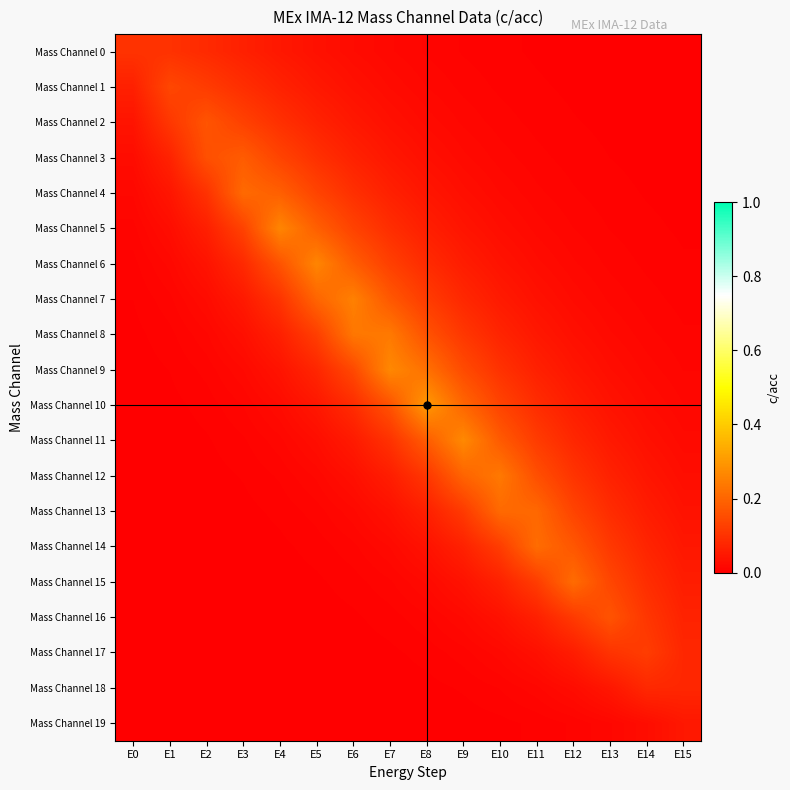

Reading left to right, list all the values displayed in this chart.

Mass Channel 0: E0=0.1	E1=0.1	E2=0.1	E3=0.1	E4=0.0	E5=0.0	E6=0.0	E7=0.0	E8=0.0	E9=0.0	E10=0.0	E11=0.0	E12=0.0	E13=0.0	E14=0.0	E15=0.0
Mass Channel 1: E0=0.1	E1=0.1	E2=0.1	E3=0.1	E4=0.1	E5=0.0	E6=0.0	E7=0.0	E8=0.0	E9=0.0	E10=0.0	E11=0.0	E12=0.0	E13=0.0	E14=0.0	E15=0.0
Mass Channel 2: E0=0.0	E1=0.1	E2=0.2	E3=0.1	E4=0.1	E5=0.1	E6=0.0	E7=0.0	E8=0.0	E9=0.0	E10=0.0	E11=0.0	E12=0.0	E13=0.0	E14=0.0	E15=0.0
Mass Channel 3: E0=0.0	E1=0.1	E2=0.2	E3=0.2	E4=0.1	E5=0.1	E6=0.1	E7=0.0	E8=0.0	E9=0.0	E10=0.0	E11=0.0	E12=0.0	E13=0.0	E14=0.0	E15=0.0
Mass Channel 4: E0=0.0	E1=0.0	E2=0.1	E3=0.2	E4=0.2	E5=0.1	E6=0.1	E7=0.1	E8=0.0	E9=0.0	E10=0.0	E11=0.0	E12=0.0	E13=0.0	E14=0.0	E15=0.0
Mass Channel 5: E0=0.0	E1=0.0	E2=0.1	E3=0.1	E4=0.3	E5=0.2	E6=0.1	E7=0.1	E8=0.1	E9=0.0	E10=0.0	E11=0.0	E12=0.0	E13=0.0	E14=0.0	E15=0.0
Mass Channel 6: E0=0.0	E1=0.0	E2=0.0	E3=0.1	E4=0.2	E5=0.3	E6=0.2	E7=0.1	E8=0.1	E9=0.1	E10=0.0	E11=0.0	E12=0.0	E13=0.0	E14=0.0	E15=0.0
Mass Channel 7: E0=0.0	E1=0.0	E2=0.0	E3=0.1	E4=0.1	E5=0.2	E6=0.3	E7=0.2	E8=0.1	E9=0.1	E10=0.1	E11=0.0	E12=0.0	E13=0.0	E14=0.0	E15=0.0
Mass Channel 8: E0=0.0	E1=0.0	E2=0.0	E3=0.0	E4=0.1	E5=0.1	E6=0.2	E7=0.2	E8=0.2	E9=0.1	E10=0.1	E11=0.0	E12=0.0	E13=0.0	E14=0.0	E15=0.0
Mass Channel 9: E0=0.0	E1=0.0	E2=0.0	E3=0.0	E4=0.0	E5=0.1	E6=0.1	E7=0.3	E8=0.2	E9=0.1	E10=0.1	E11=0.1	E12=0.0	E13=0.0	E14=0.0	E15=0.0
Mass Channel 10: E0=0.0	E1=0.0	E2=0.0	E3=0.0	E4=0.0	E5=0.0	E6=0.1	E7=0.2	E8=0.3	E9=0.2	E10=0.1	E11=0.1	E12=0.1	E13=0.0	E14=0.0	E15=0.0
Mass Channel 11: E0=0.0	E1=0.0	E2=0.0	E3=0.0	E4=0.0	E5=0.0	E6=0.1	E7=0.1	E8=0.2	E9=0.3	E10=0.2	E11=0.1	E12=0.1	E13=0.1	E14=0.0	E15=0.0
Mass Channel 12: E0=0.0	E1=0.0	E2=0.0	E3=0.0	E4=0.0	E5=0.0	E6=0.0	E7=0.1	E8=0.1	E9=0.2	E10=0.2	E11=0.2	E12=0.1	E13=0.1	E14=0.0	E15=0.0
Mass Channel 13: E0=0.0	E1=0.0	E2=0.0	E3=0.0	E4=0.0	E5=0.0	E6=0.0	E7=0.0	E8=0.1	E9=0.1	E10=0.2	E11=0.2	E12=0.1	E13=0.1	E14=0.1	E15=0.0
Mass Channel 14: E0=0.0	E1=0.0	E2=0.0	E3=0.0	E4=0.0	E5=0.0	E6=0.0	E7=0.0	E8=0.0	E9=0.1	E10=0.1	E11=0.2	E12=0.2	E13=0.1	E14=0.1	E15=0.0
Mass Channel 15: E0=0.0	E1=0.0	E2=0.0	E3=0.0	E4=0.0	E5=0.0	E6=0.0	E7=0.0	E8=0.0	E9=0.0	E10=0.1	E11=0.1	E12=0.2	E13=0.1	E14=0.1	E15=0.1
Mass Channel 16: E0=0.0	E1=0.0	E2=0.0	E3=0.0	E4=0.0	E5=0.0	E6=0.0	E7=0.0	E8=0.0	E9=0.0	E10=0.0	E11=0.1	E12=0.1	E13=0.2	E14=0.1	E15=0.1
Mass Channel 17: E0=0.0	E1=0.0	E2=0.0	E3=0.0	E4=0.0	E5=0.0	E6=0.0	E7=0.0	E8=0.0	E9=0.0	E10=0.0	E11=0.0	E12=0.1	E13=0.1	E14=0.1	E15=0.1
Mass Channel 18: E0=0.0	E1=0.0	E2=0.0	E3=0.0	E4=0.0	E5=0.0	E6=0.0	E7=0.0	E8=0.0	E9=0.0	E10=0.0	E11=0.0	E12=0.0	E13=0.0	E14=0.1	E15=0.1
Mass Channel 19: E0=0.0	E1=0.0	E2=0.0	E3=0.0	E4=0.0	E5=0.0	E6=0.0	E7=0.0	E8=0.0	E9=0.0	E10=0.0	E11=0.0	E12=0.0	E13=0.0	E14=0.0	E15=0.0